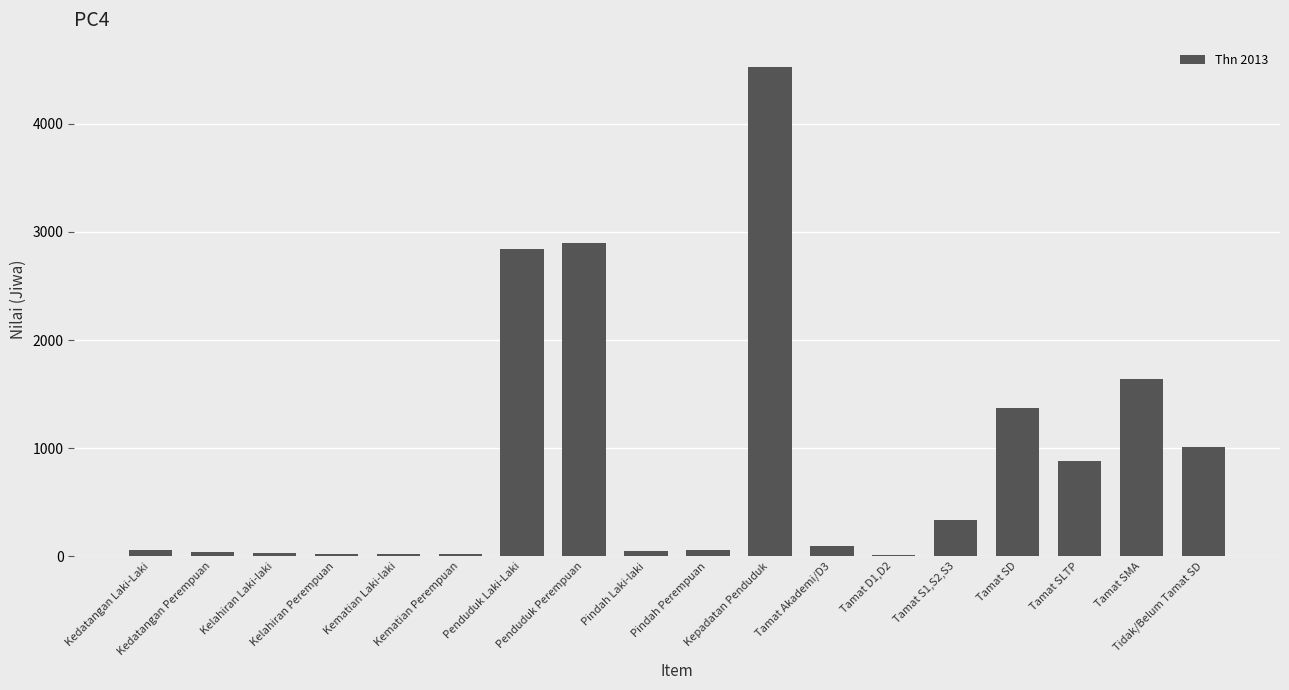

What is the maximum value shown in the chart?

4524